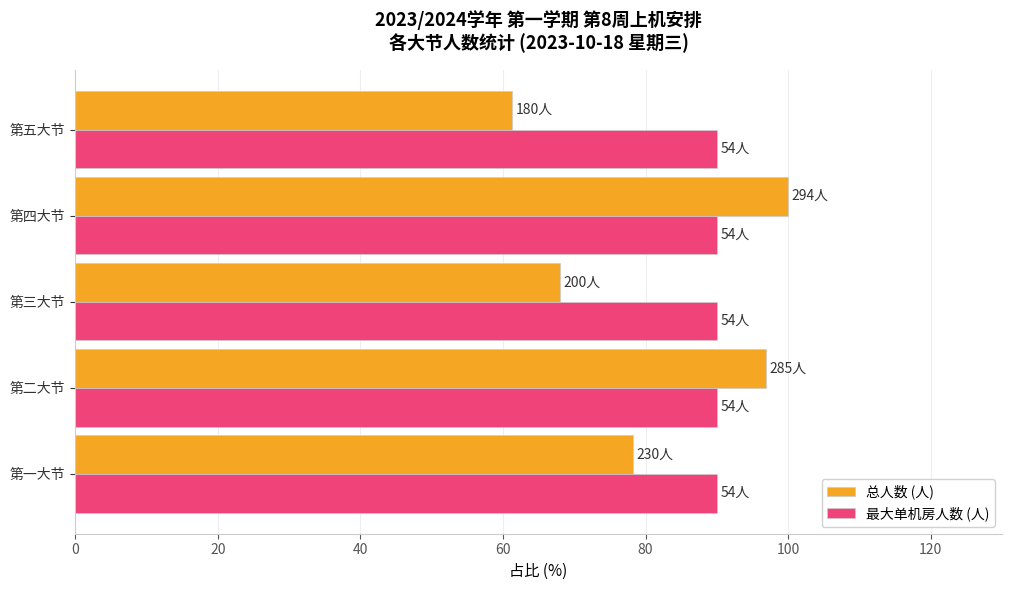

What are all the series names shown in the legend?

总人数 (人), 最大单机房人数 (人)